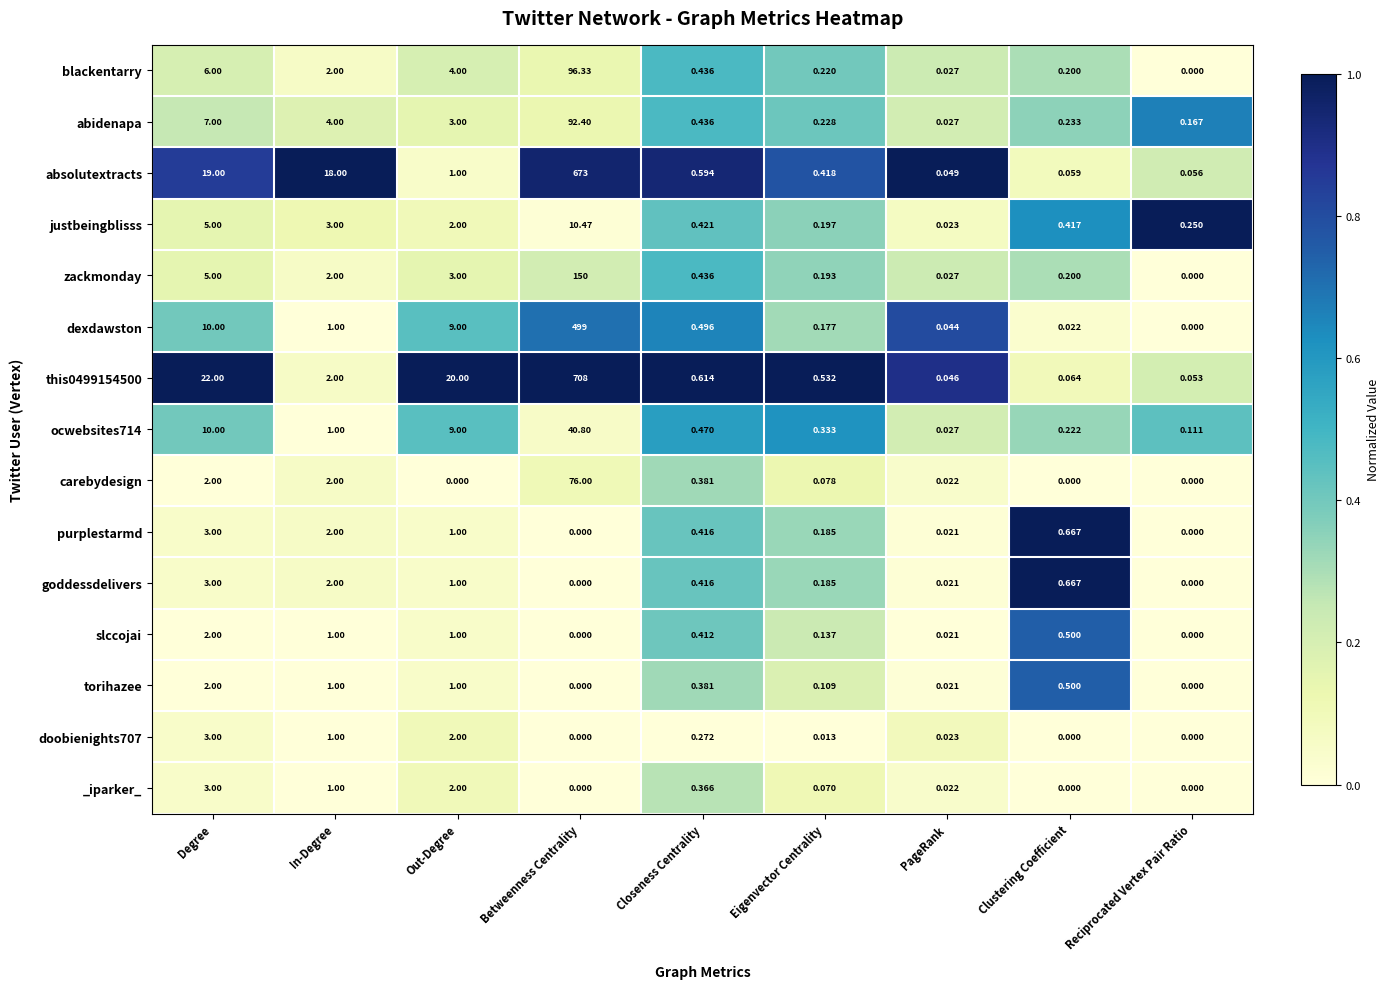

At which label does carebydesign reach its peak?

Betweenness Centrality